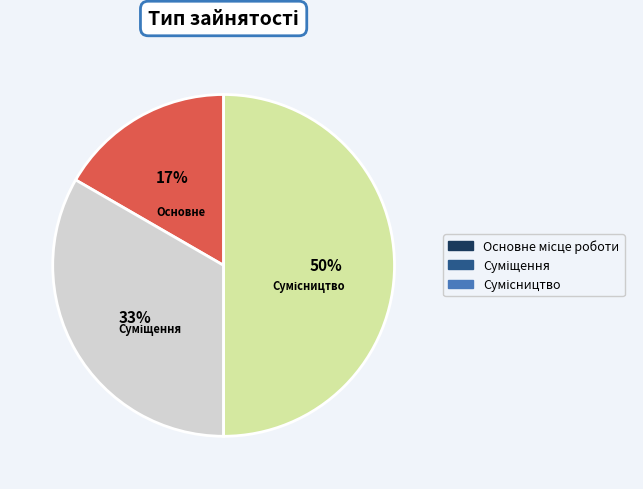

To the nearest percent, what is the difference between the largest and smallest slice percentages?

33%